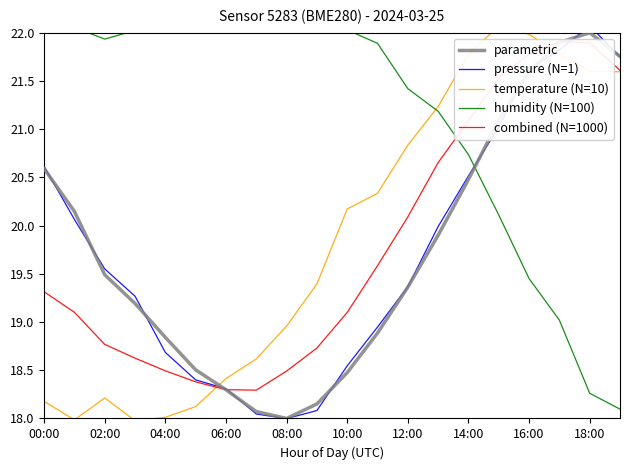

What is the minimum value for temperature (N=10)?

18.0